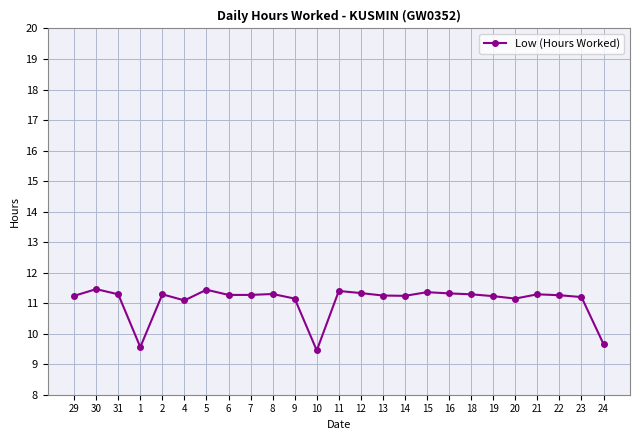

What is the sum of all values?

276.8